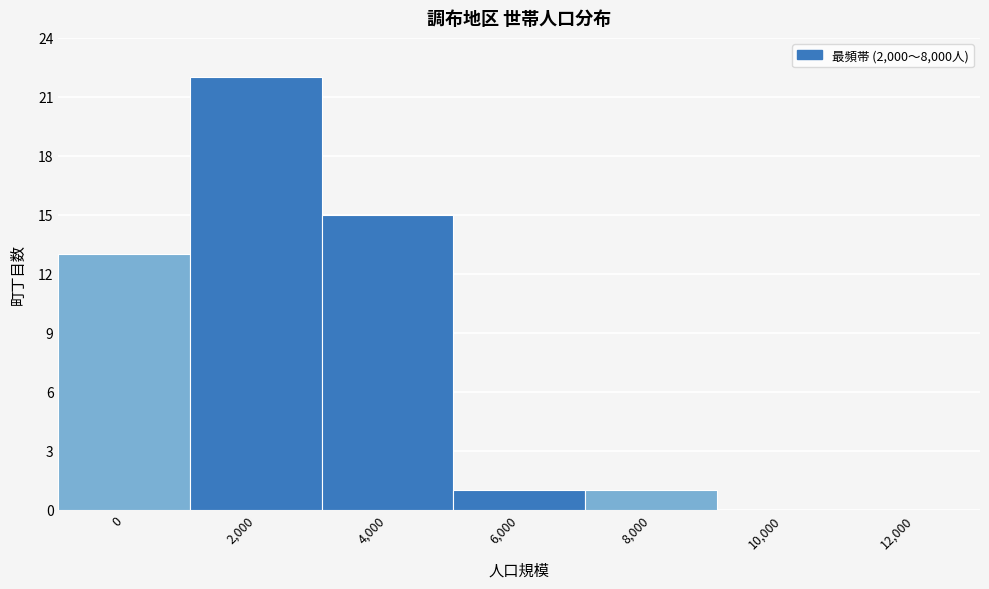

Reading left to right, list all the values displayed in this chart.

0=13	2,000=22	4,000=15	6,000=1	8,000=1	10,000=0	12,000=0